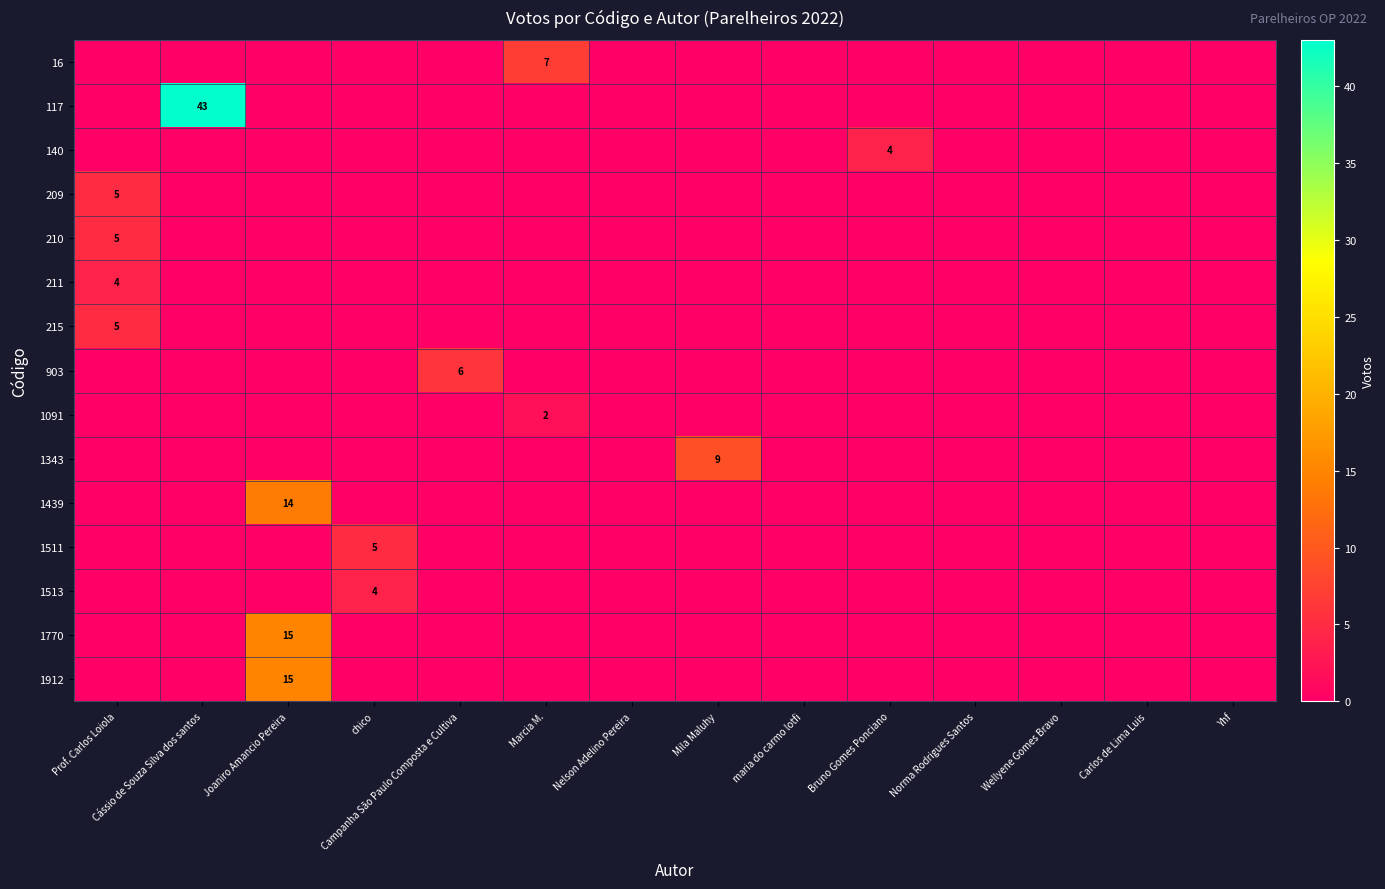

Is it true that 1091 equals 2 at Marcia M.?

True